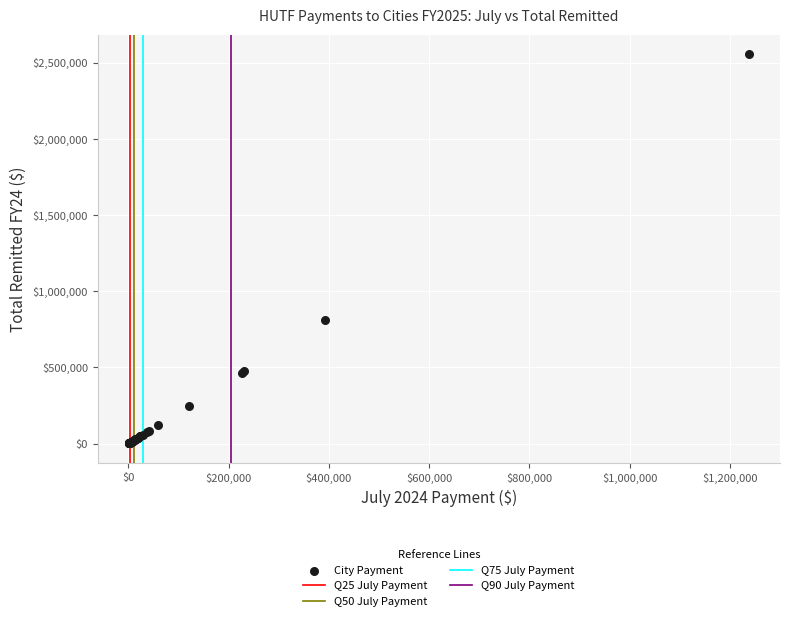

What Y value in the scatter plot is closest to 1278718?

809553.6